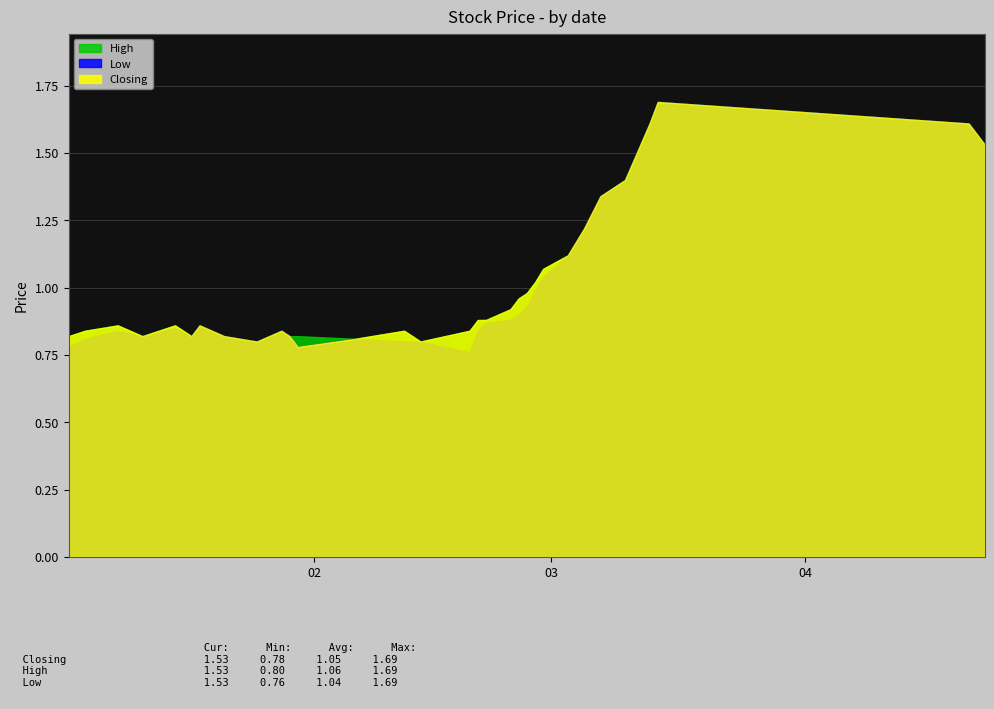

What is the average value of the Low series?

1.0